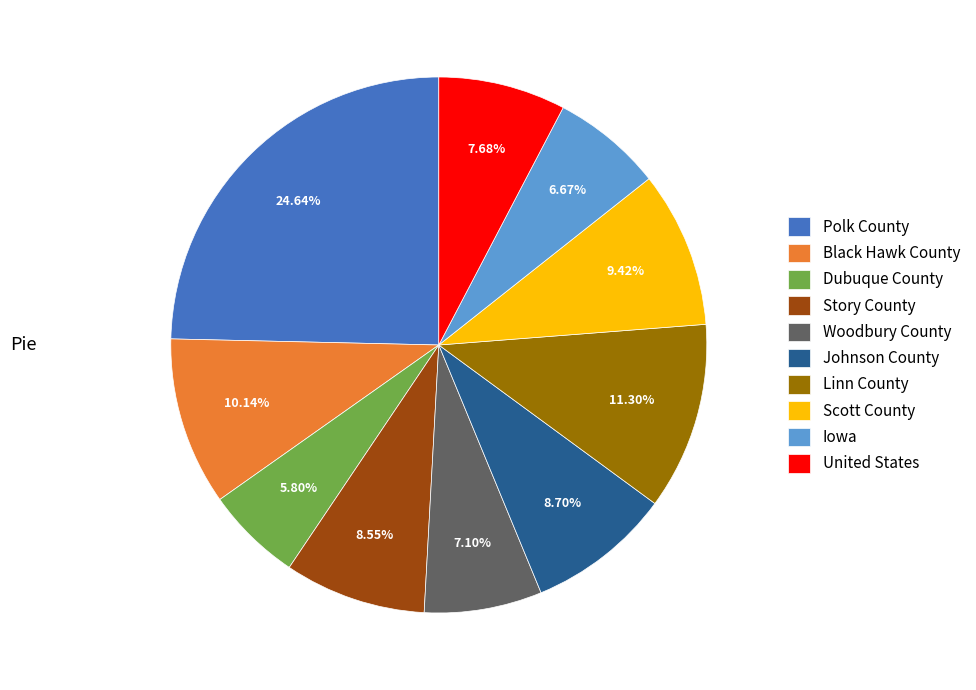

Between Iowa and Black Hawk County, which is larger?

Black Hawk County